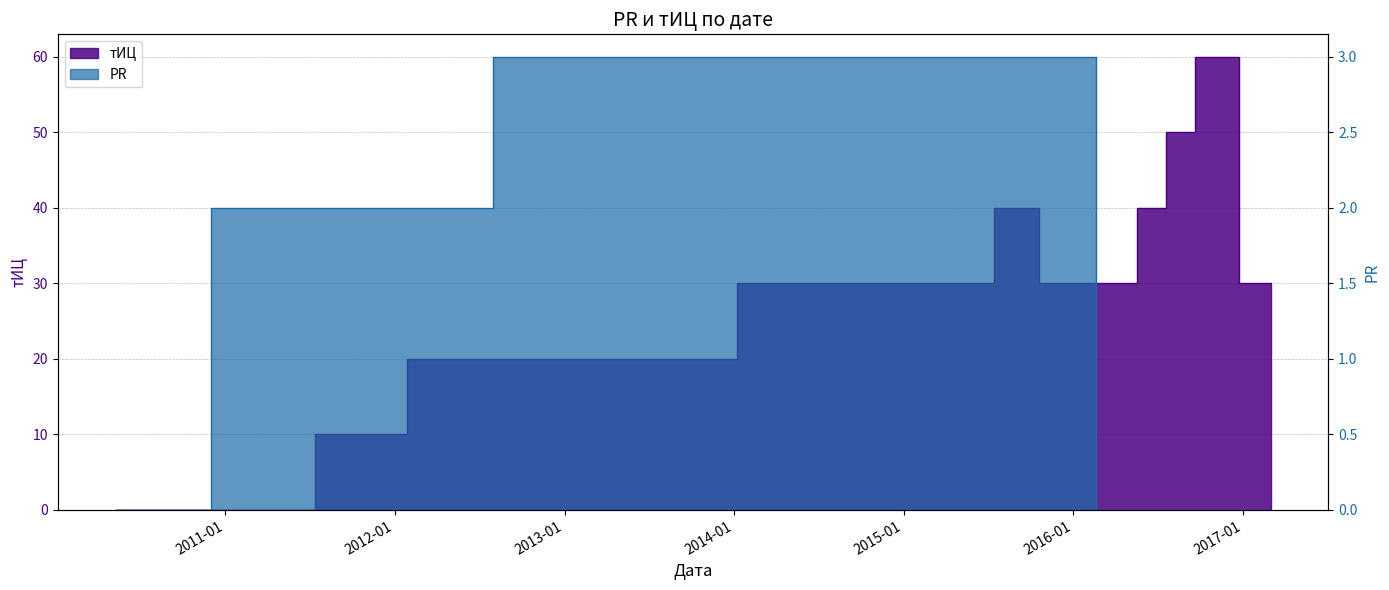

What are all the series names shown in the legend?

тИЦ, PR